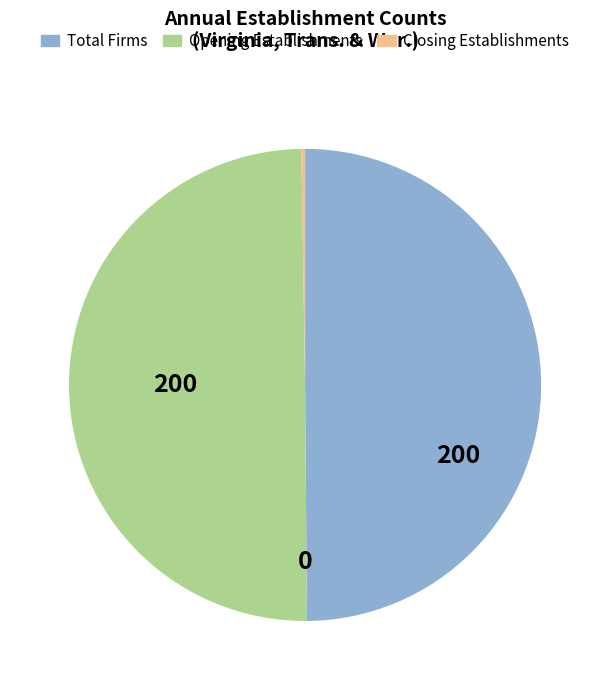

What is the ratio of the value at Opening Establishments to the value at Total Firms?

1.0